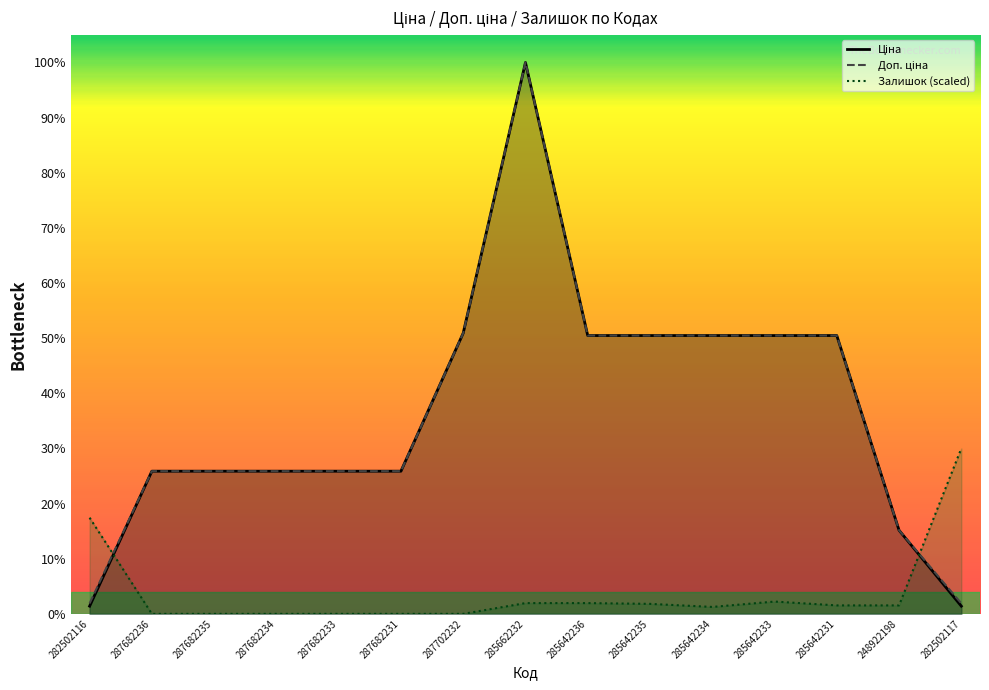

What is the value of the Залишок point at the 15th from the left?

17528.0